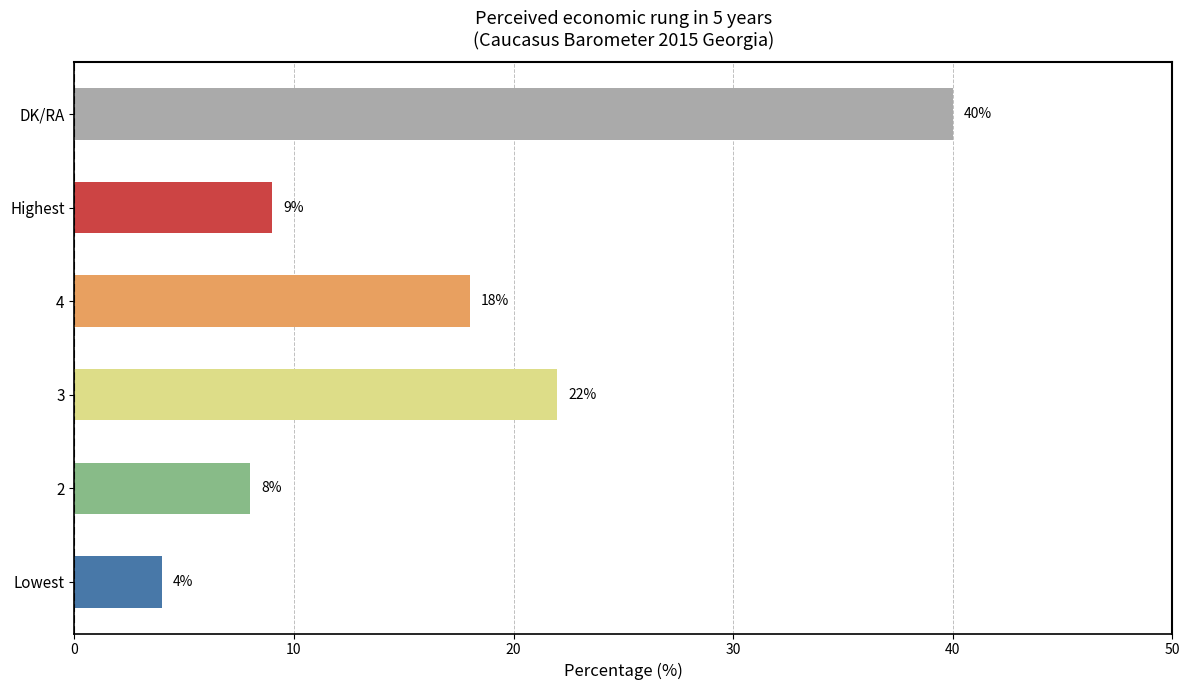

At which category does the chart reach its peak across all series?

DK/RA